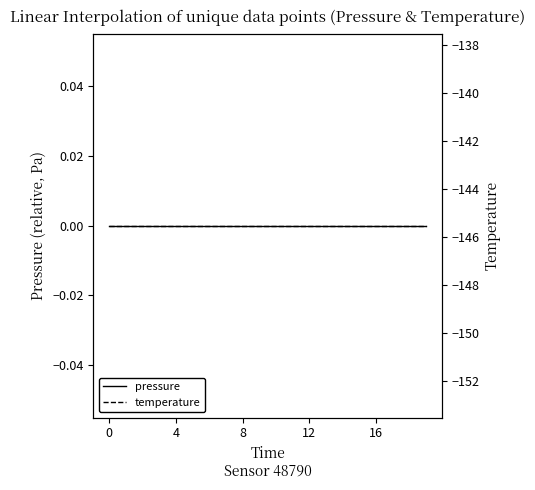

Count the number of categories in the chart.

20